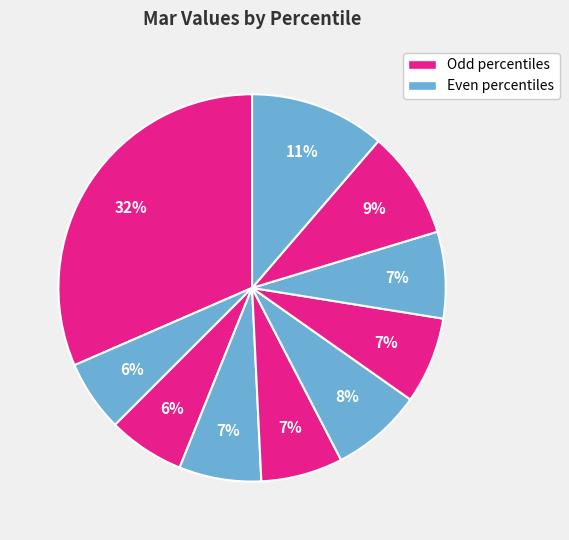

How many slices are in this pie chart?

10